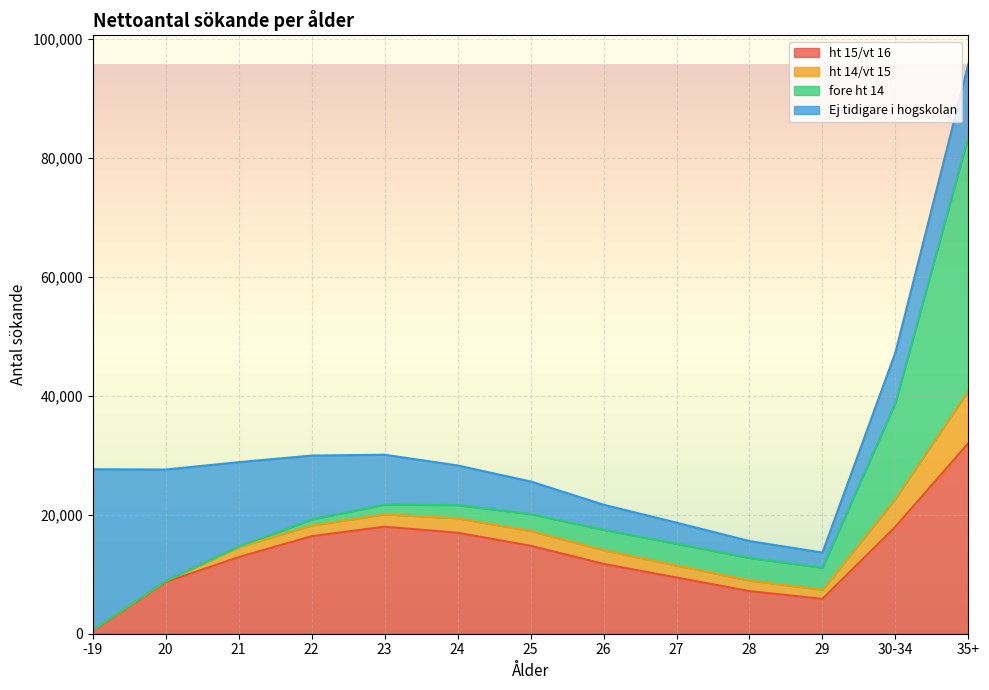

Read the ht 15/vt 16 value at 27, to the nearest 50.

9450